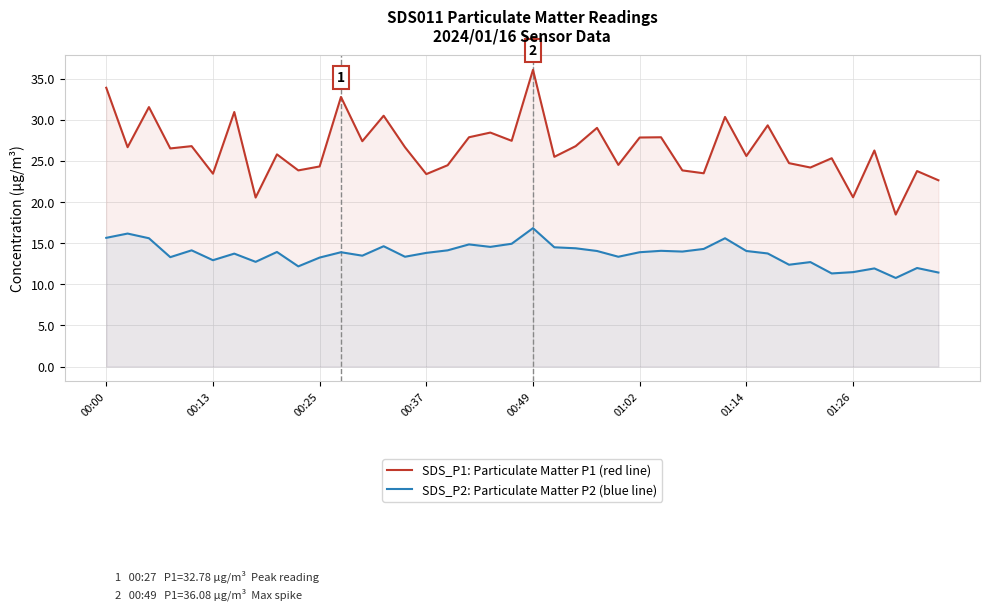

Which category has the highest value across all series?

00:49